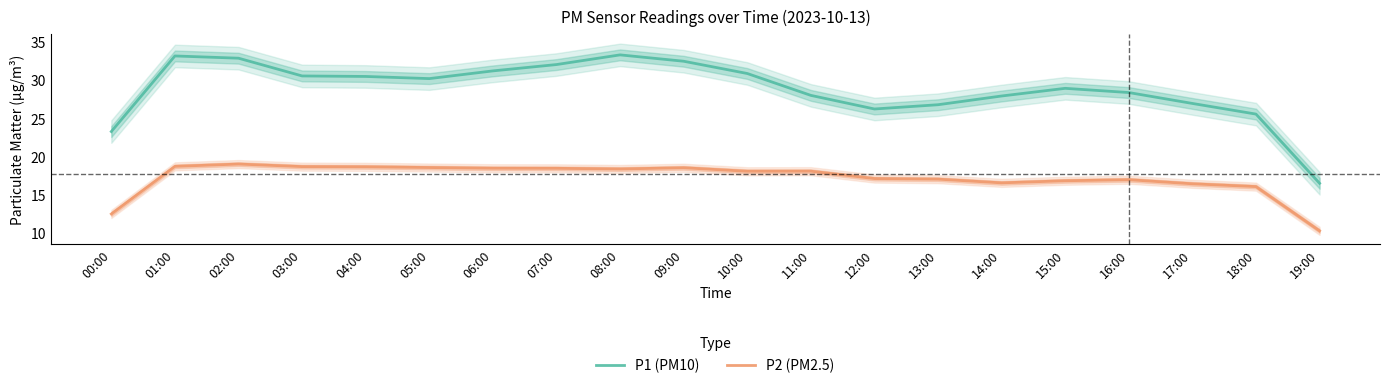

True or false: P2 (PM2.5) and P1 (PM10) cross at least once.

False